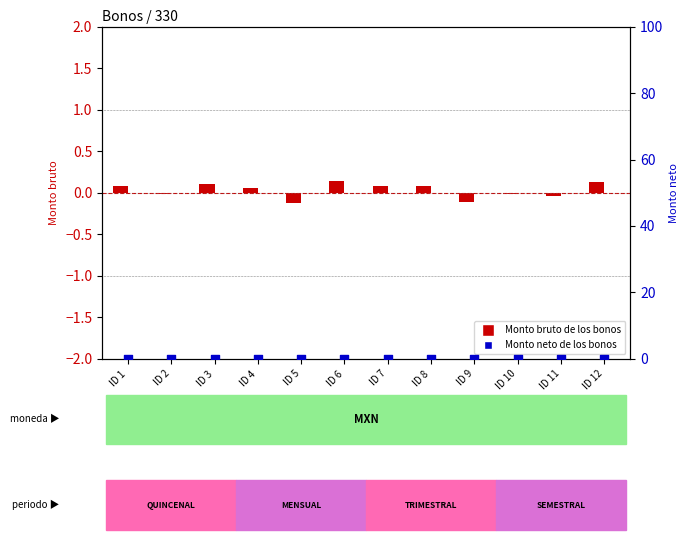

What is the total value across all series at ID 7?

0.1